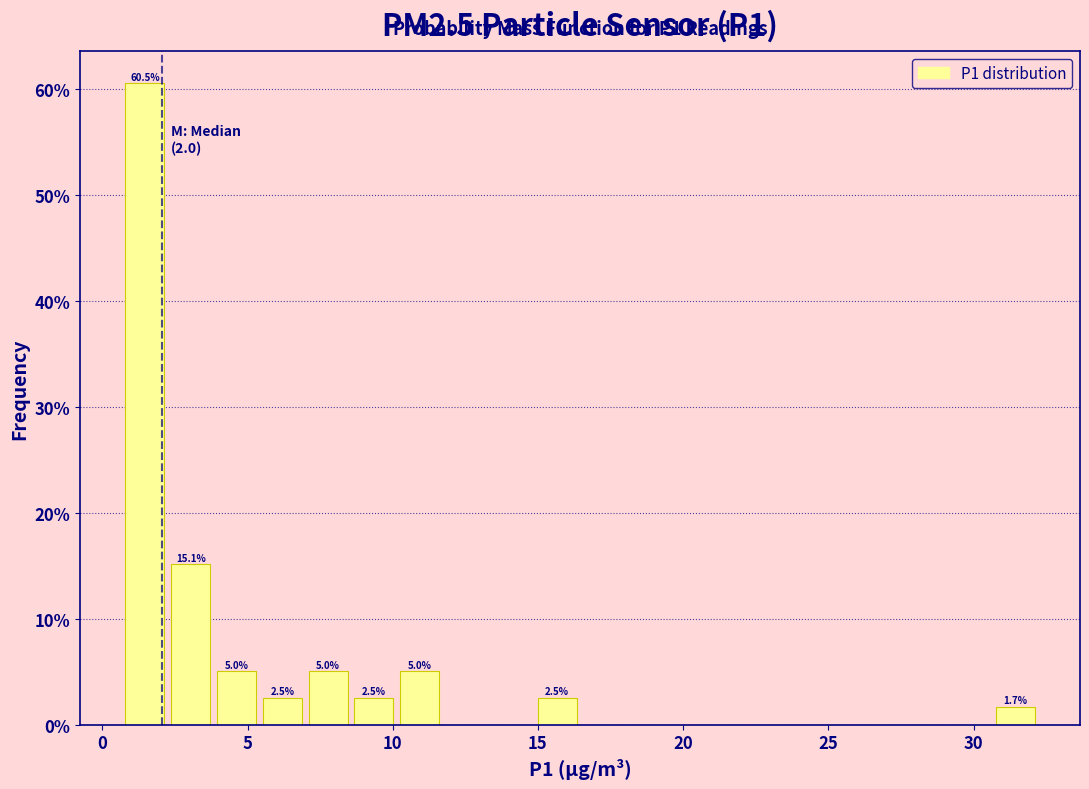

Around what value on the x-axis is the tallest bar? Give the approximate position of its centre, as read against the axis.

1.5